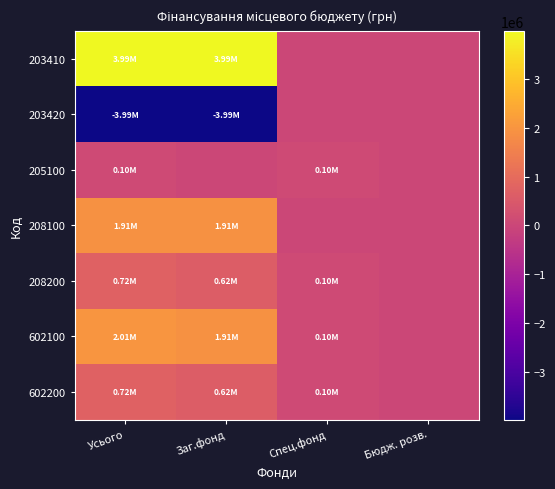

Which category has the highest value across all series?

Усього